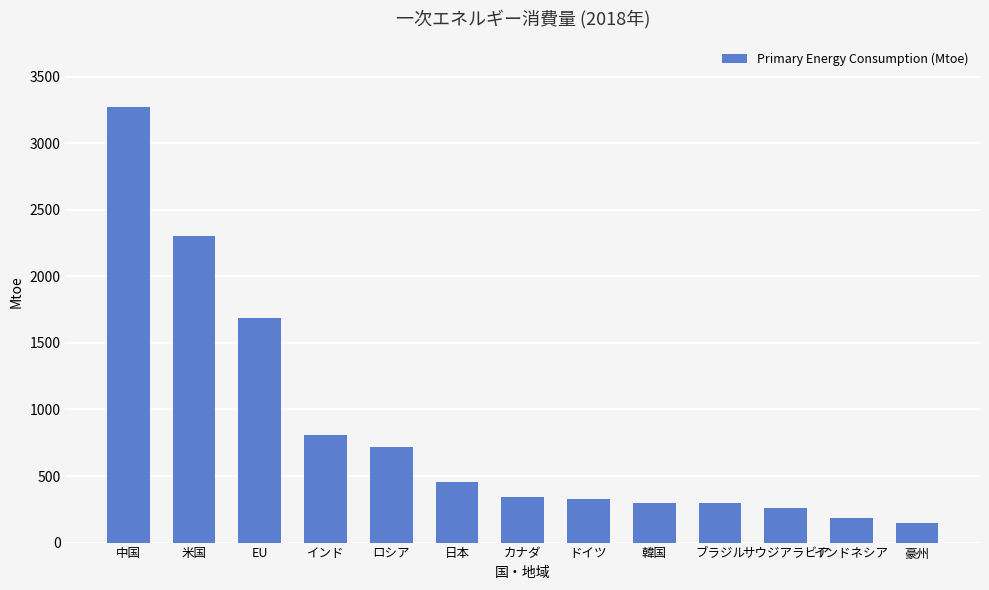

What is the greatest value displayed?

3273.5